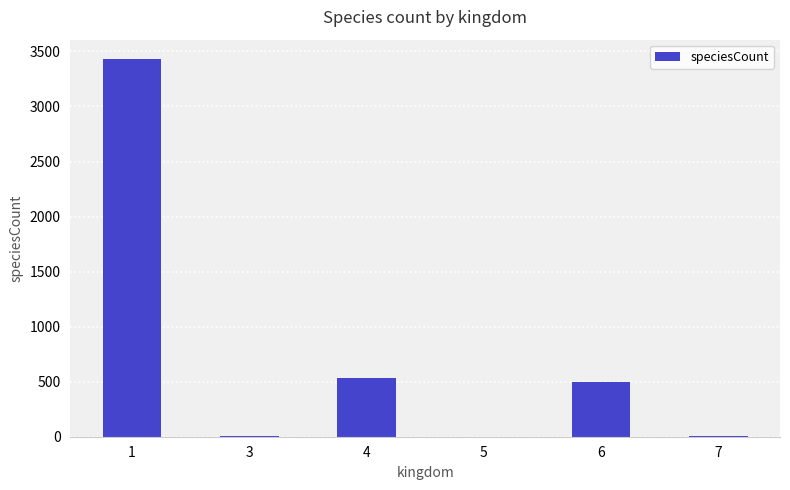

What is the maximum value shown in the chart?

3435